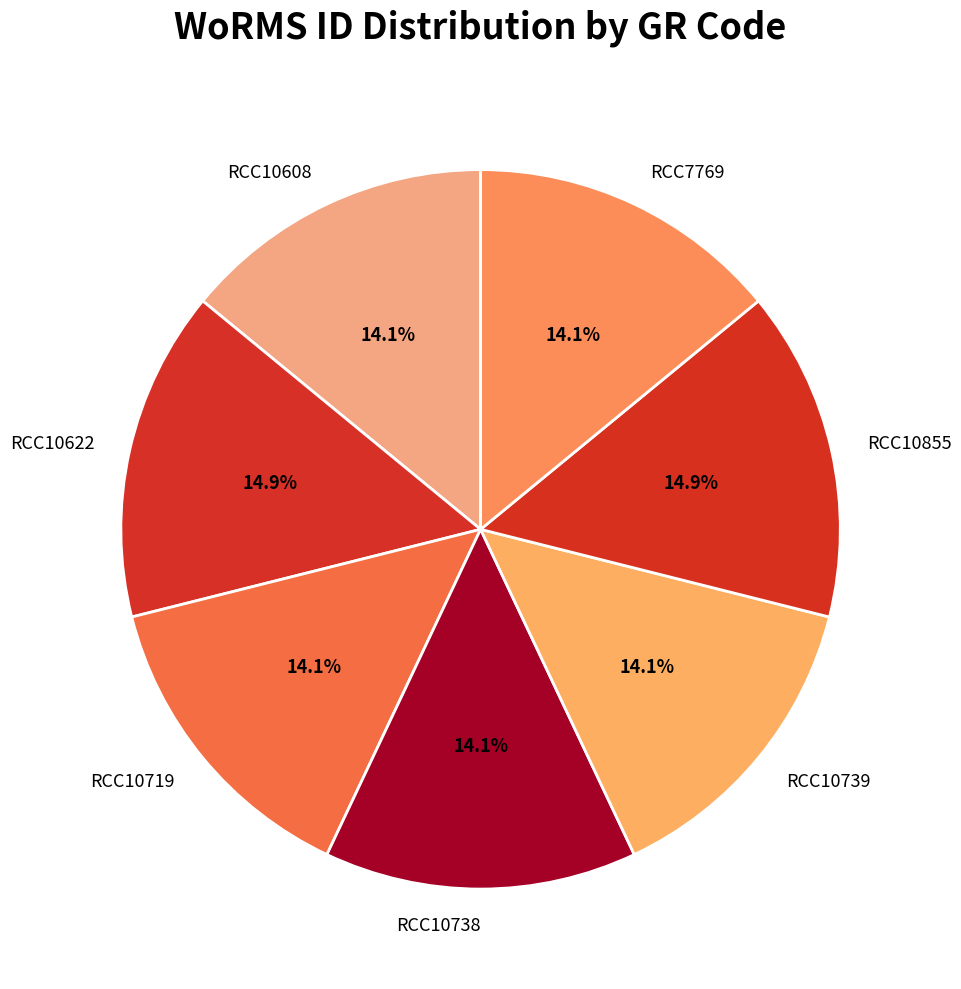

Between RCC10738 and RCC10855, which is larger?

RCC10855